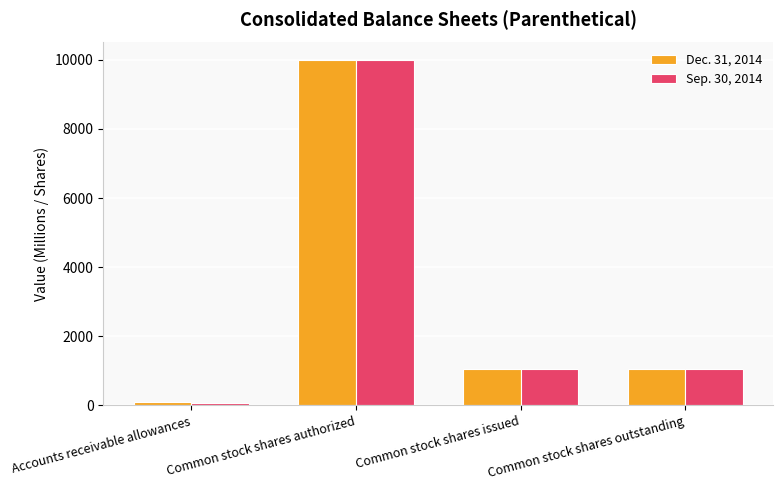

What is the label of the 2nd bar from the right?

Common stock shares issued